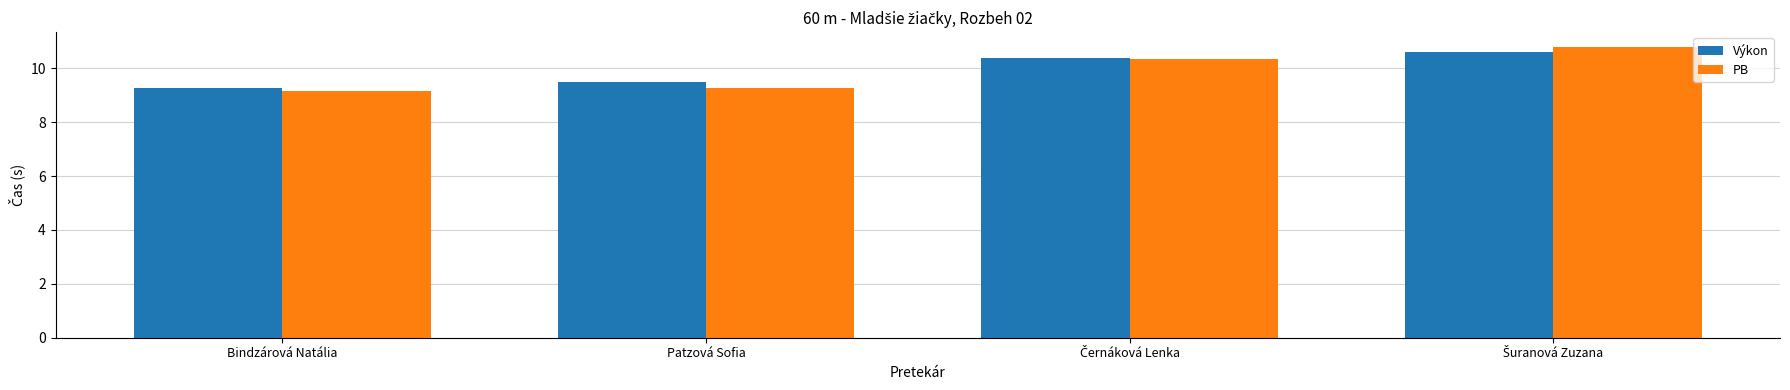

What position from the left is Bindzárová Natália?

1